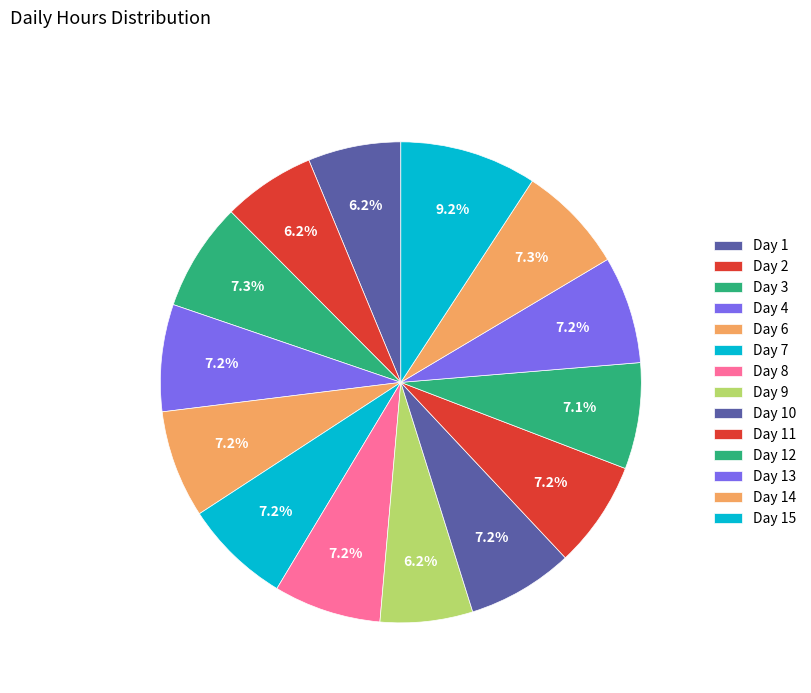

Approximately how many times larger is the value at Day 11 compared to Day 7?

1.0